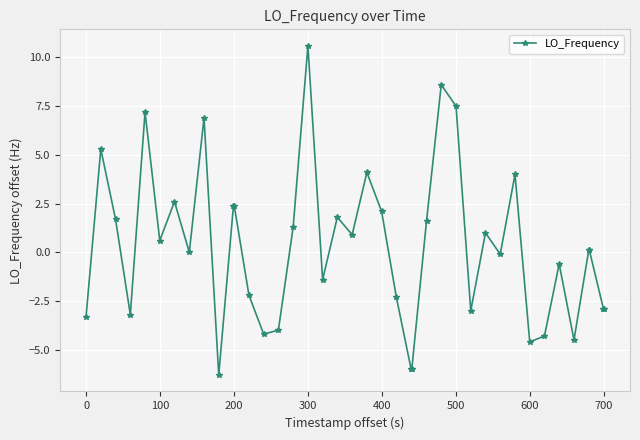

What is the smallest value displayed?

-6.3